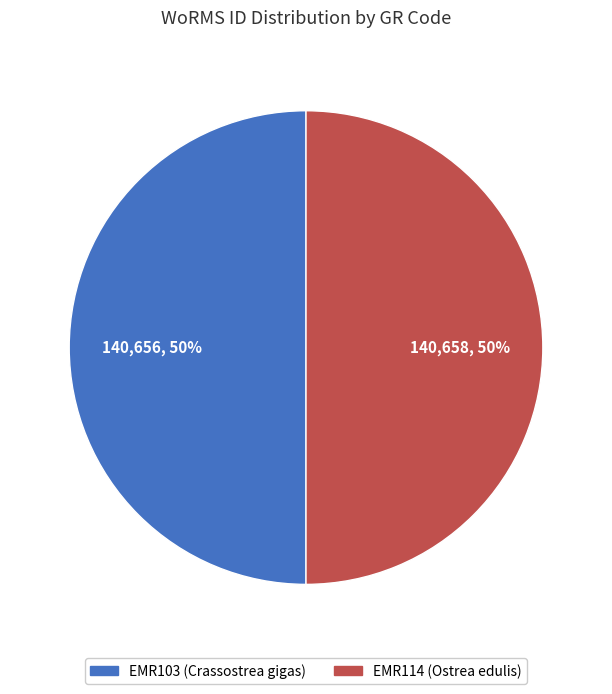

The EMR103 slice represents 50% of the pie. True or false?

True